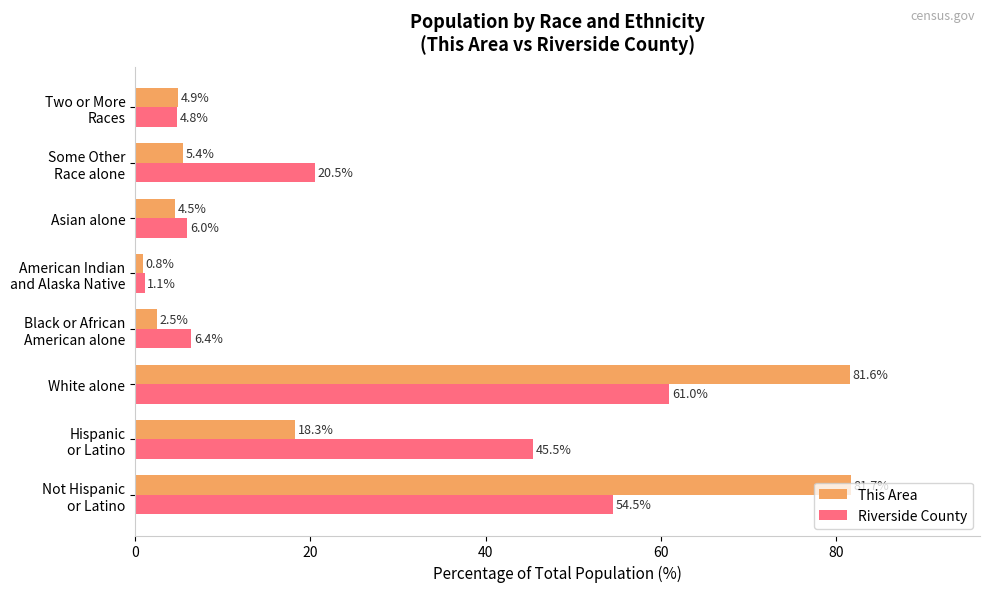

List the labels in order of This Area value, largest first.

Not Hispanic
or Latino, White alone, Hispanic
or Latino, Some Other
Race alone, Two or More
Races, Asian alone, Black or African
American alone, American Indian
and Alaska Native